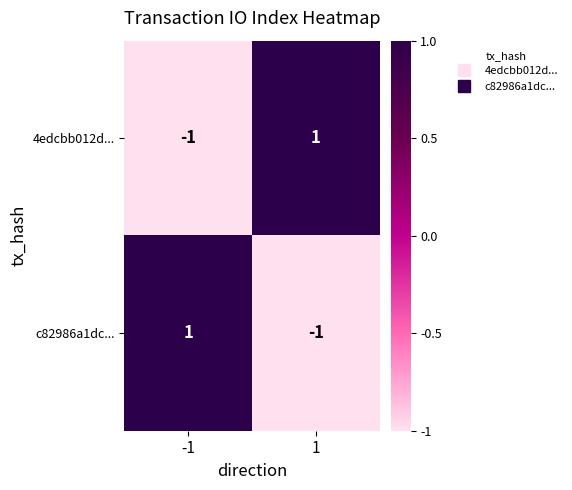

The c82986a1dc... series shows -1 at 1. True or false?

True